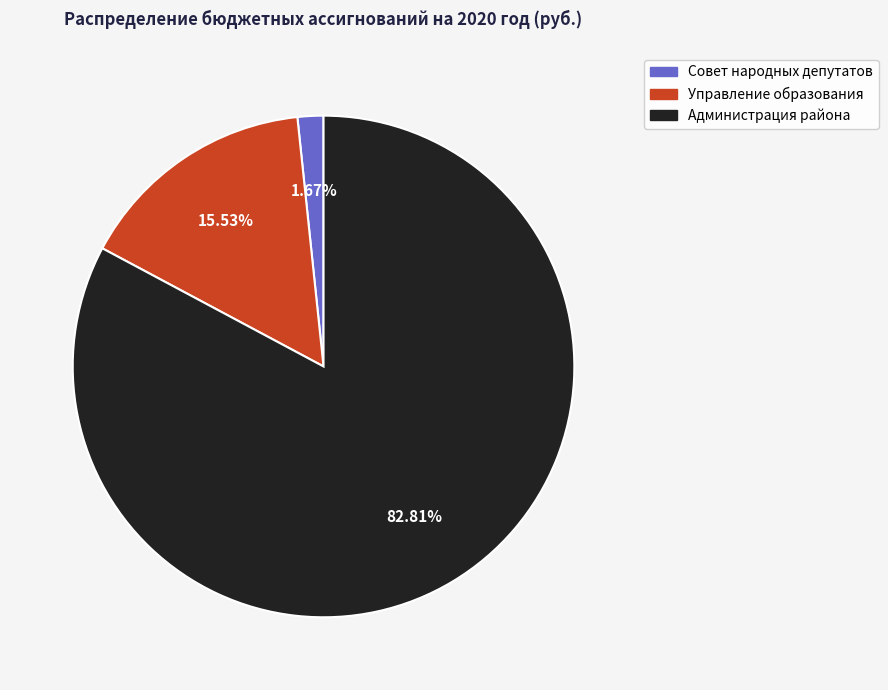

What is the ratio of the value at Управление образования to the value at Совет народных депутатов?

9.3